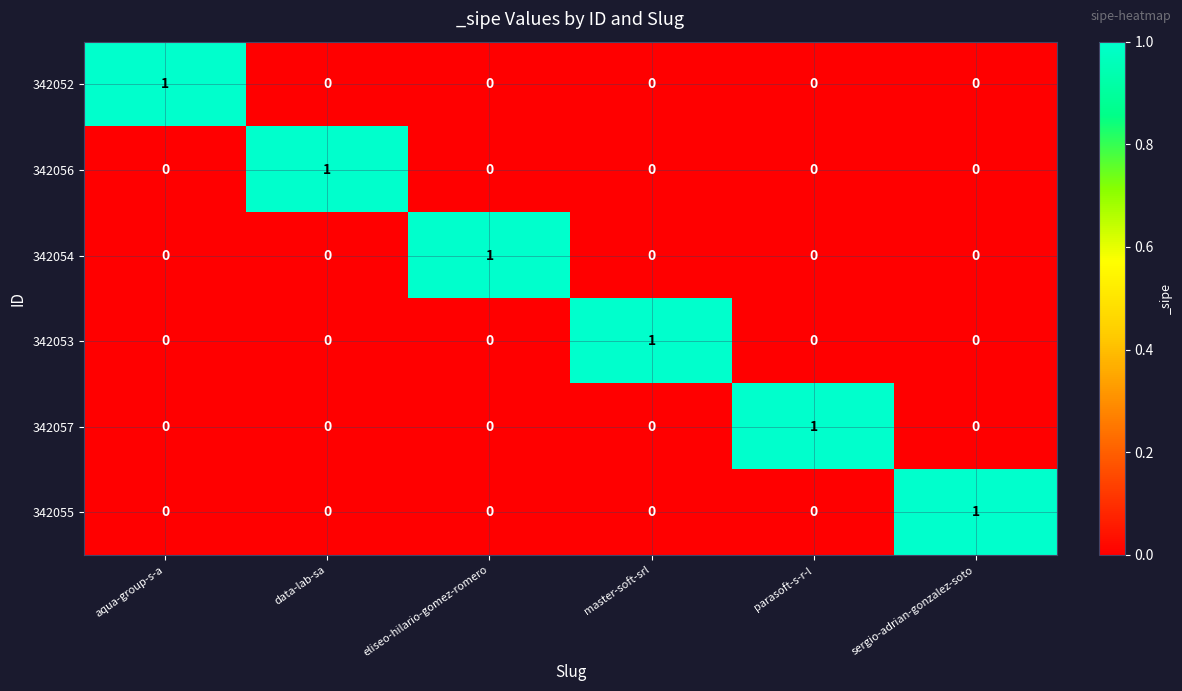

Count the number of data series in this chart.

6